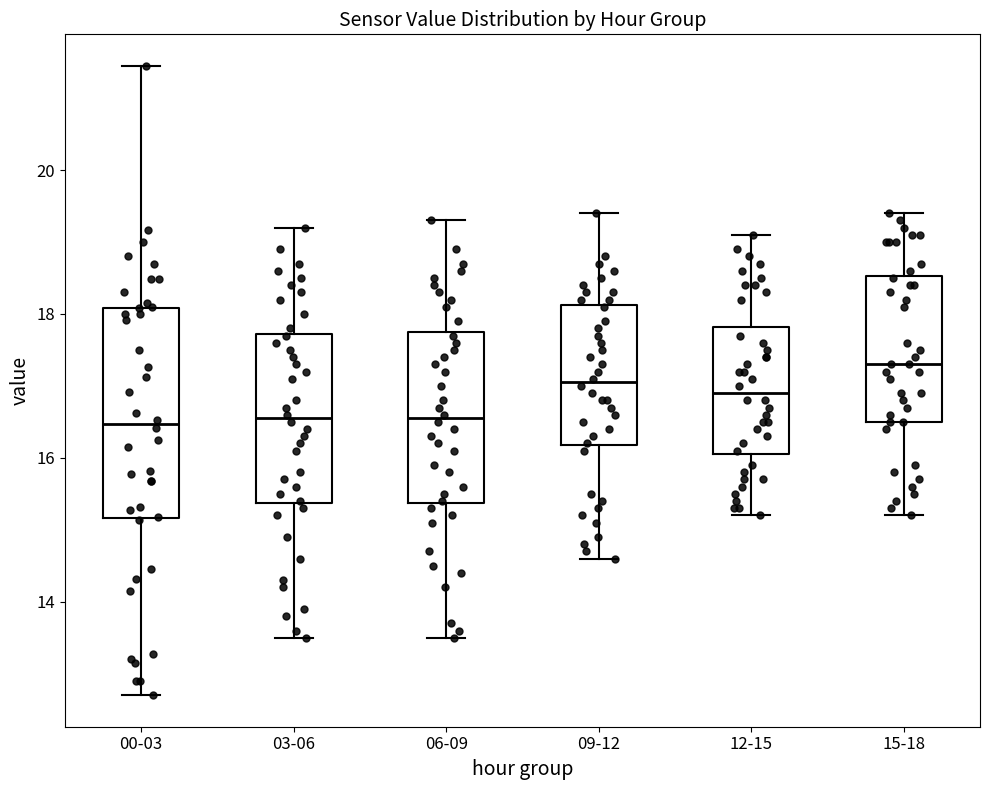

Which box is the tallest, from its lower edge to its upper edge?

00-03